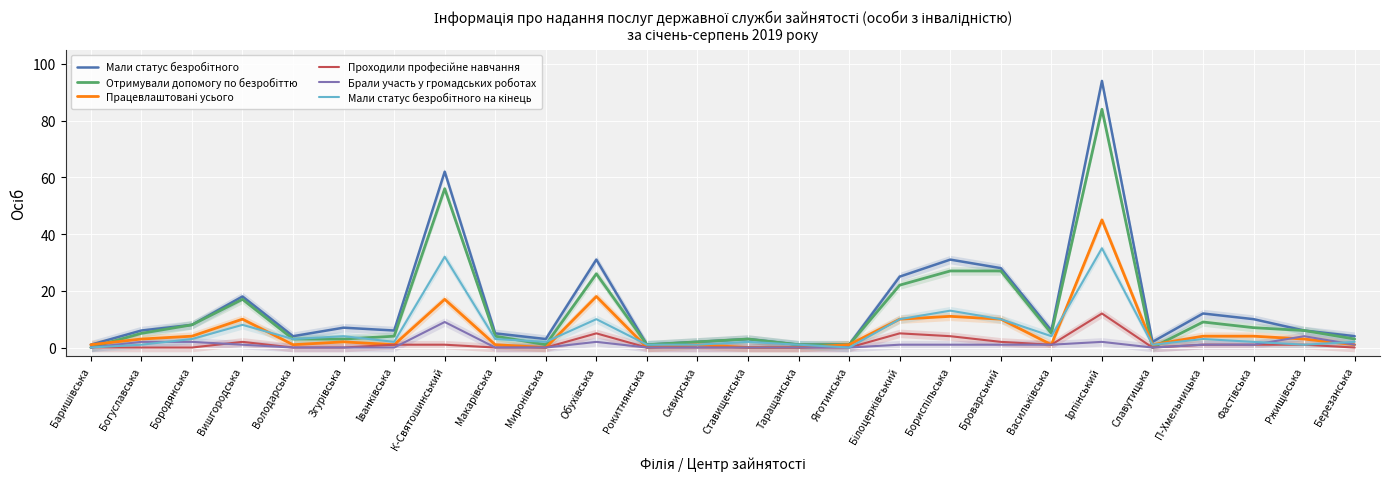

At which category does the chart reach its minimum across all series?

Баришівська